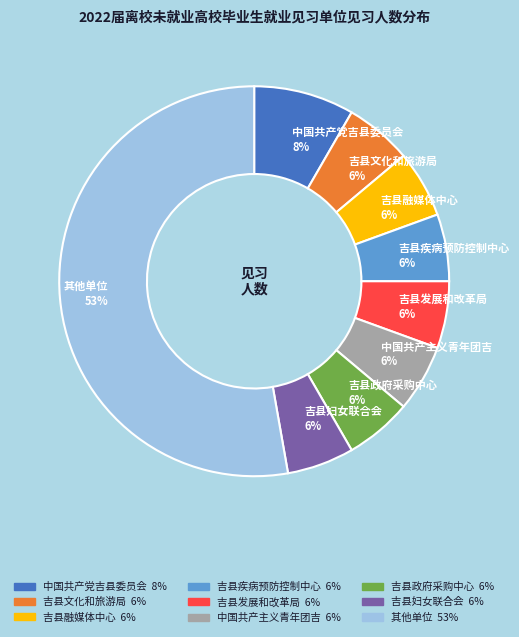

Do 吉县疾病预防控制中心 6% and 中国共产主义青年团吉 6% together represent more than half of the pie?

No